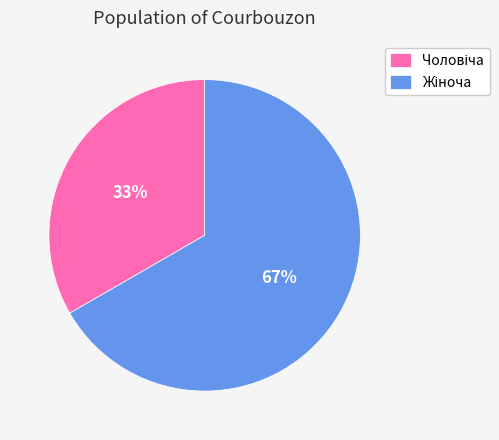

To the nearest percent, what is the average slice percentage?

50%